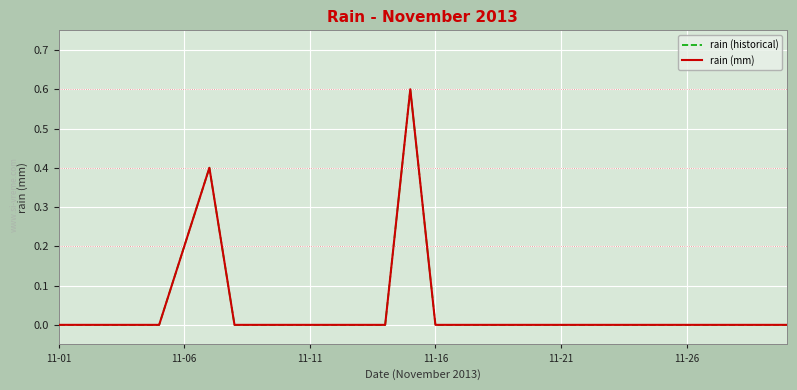

True or false: rain (mm) and rain (historical) intersect in this chart.

False